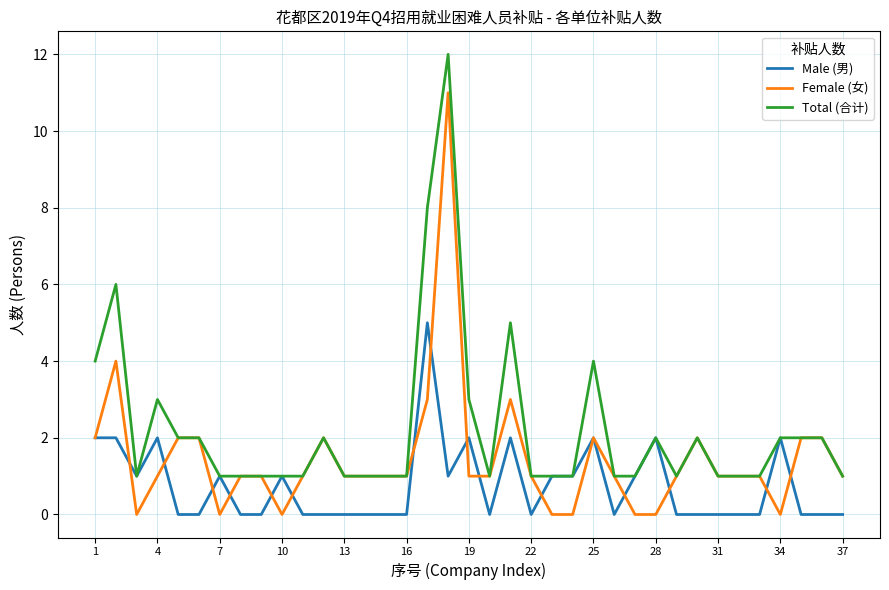

List the series in order of their peak value, highest first.

Total (合计), Female (女), Male (男)